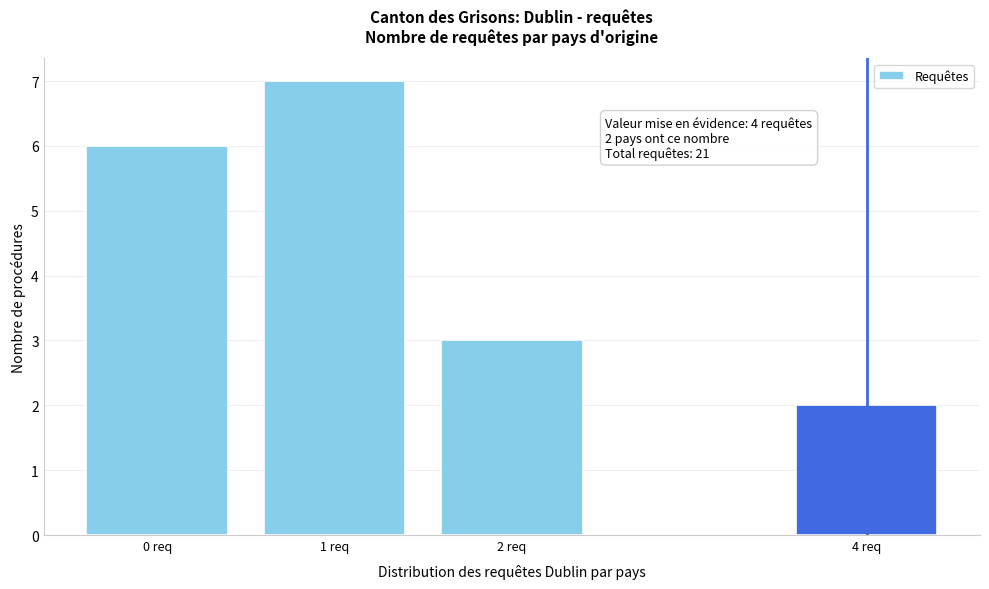

Reading left to right, transcribe all the data shown in this chart.

0 req=6	1 req=7	2 req=3	4 req=2